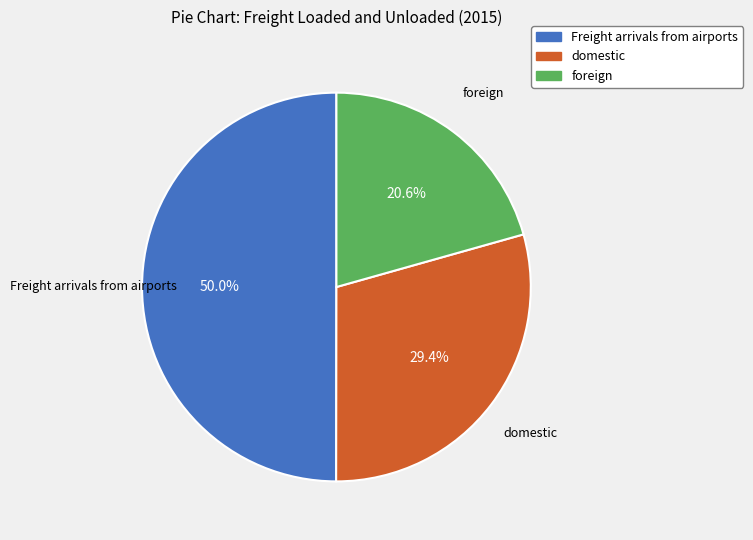

Does foreign represent more than half of the total?

No